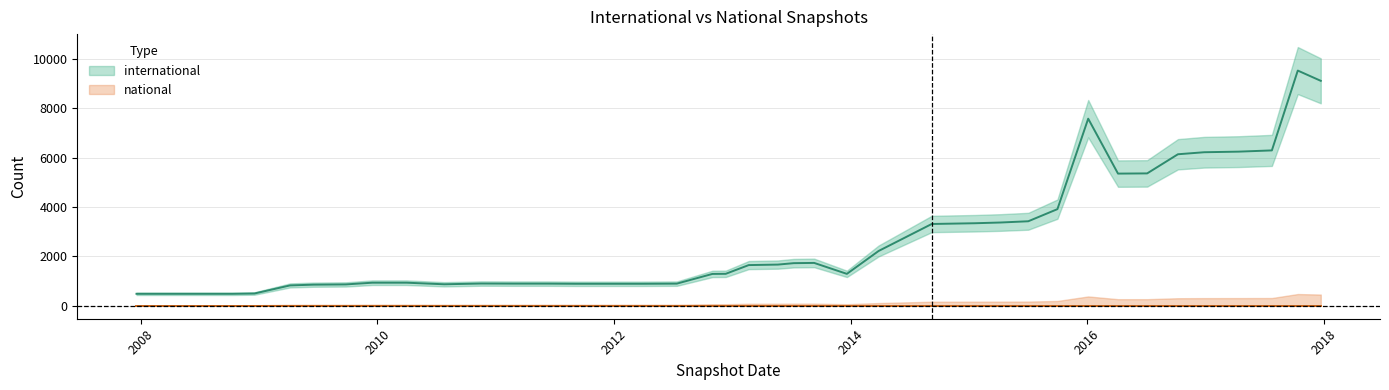

How many data points are less than 1296?

20